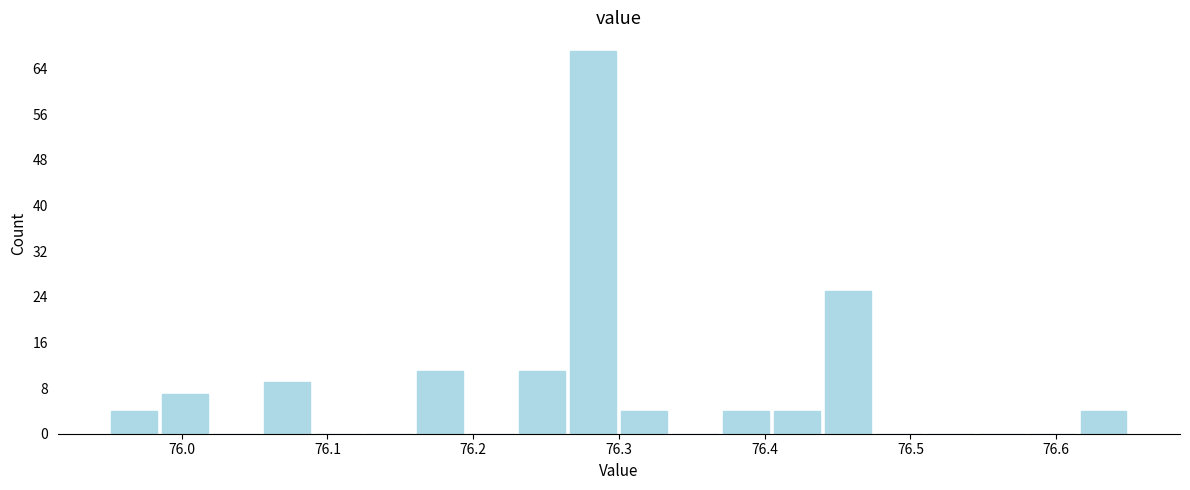

Read against the x-axis, roughly where is the centre of the tallest bar?

76.28